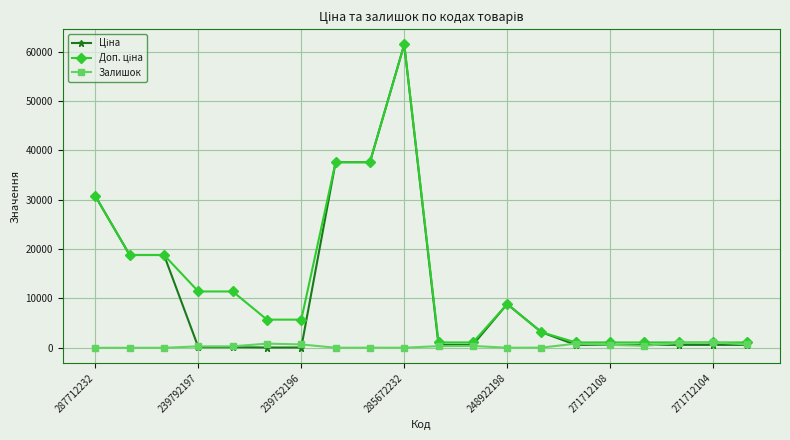

What is the maximum value shown in the chart?

61434.3